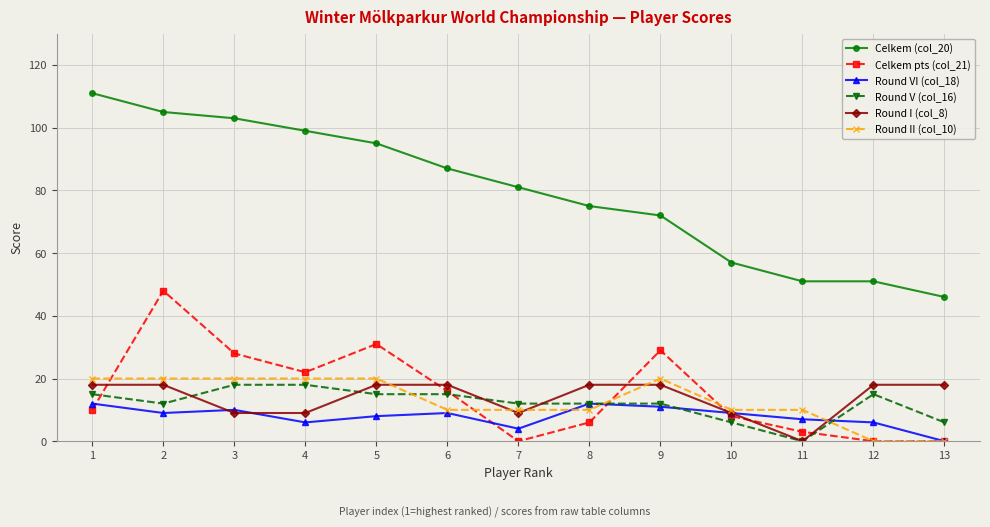

What is the sum of the Round VI (col_18) values at 5 and 11?

15